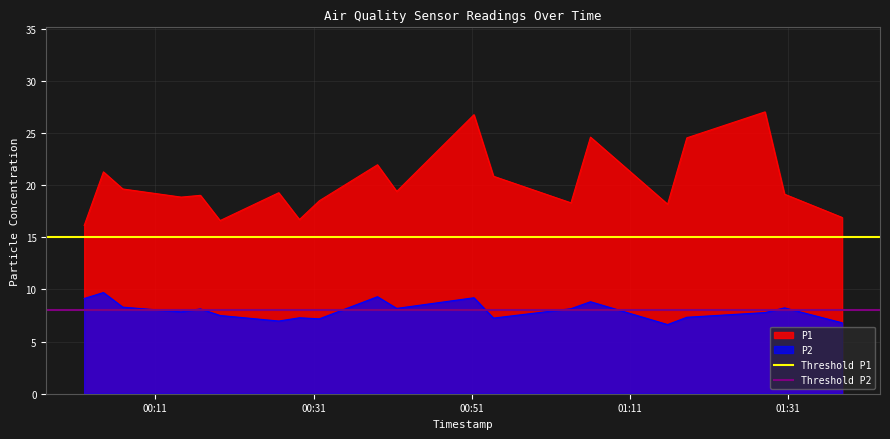

Is it true that Threshold P2 equals 8 at 00:11?

True